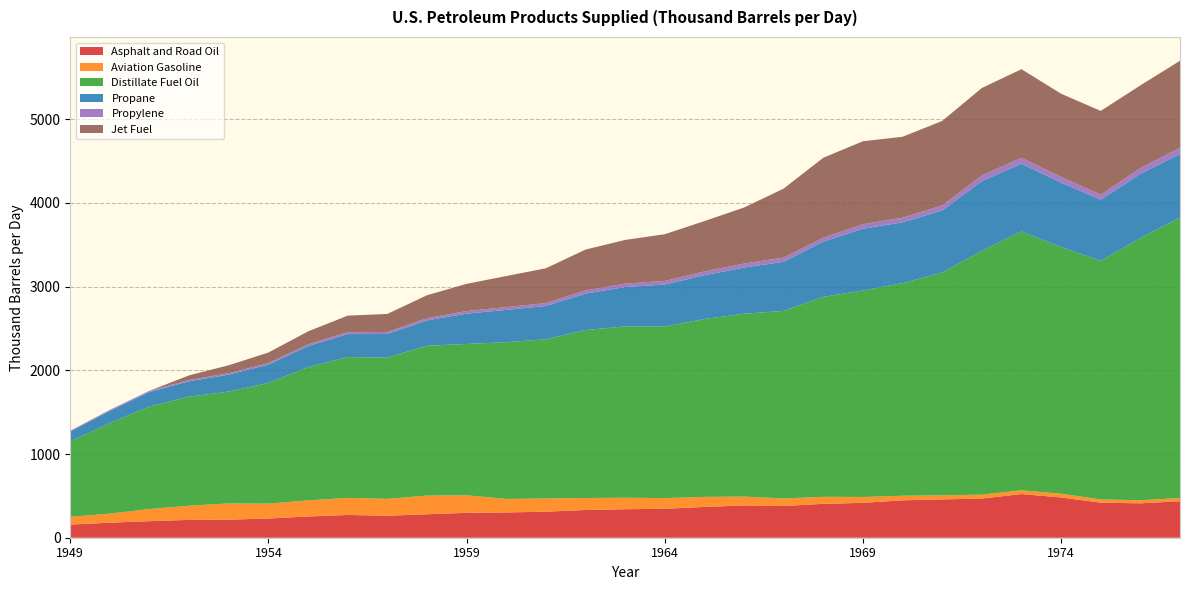

Reading right to left, extract all data points from this chart.

Asphalt and Road Oil: 1977=436.1	1976=411.0	1975=418.7	1974=481.1	1973=521.7	1972=468.1	1971=457.6	1970=446.9	1969=416.6	1968=405.0	1967=378.7	1966=386.3	1965=367.6	1964=346.2	1963=340.5	1962=331.7	1961=311.1	1960=302.1	1959=297.7	1958=280.3	1957=263.3	1956=271.7	1955=253.8	1954=229.6	1953=215.9	1952=213.0	1951=198.0	1950=179.7	1949=156.7
Aviation Gasoline: 1977=38.2	1976=36.5	1975=38.5	1974=44.4	1973=45.3	1972=46.2	1971=49.0	1970=54.5	1969=70.0	1968=83.7	1967=90.1	1966=105.3	1965=120.3	1964=127.2	1963=137.4	1962=142.7	1961=157.6	1960=161.2	1959=209.4	1958=223.2	1957=201.1	1956=203.8	1955=192.2	1954=178.0	1953=193.7	1952=169.4	1951=145.1	1950=108.3	1949=93.1
Distillate Fuel Oil: 1977=3351.6	1976=3133.0	1975=2850.9	1974=2947.7	1973=3092.4	1972=2912.9	1971=2661.1	1970=2540.3	1969=2466.5	1968=2389.5	1967=2241.5	1966=2184.6	1965=2125.5	1964=2050.3	1963=2047.3	1962=2006.6	1961=1902.3	1960=1872.3	1959=1808.2	1958=1790.2	1957=1687.9	1956=1682.7	1955=1592.1	1954=1442.0	1953=1337.2	1952=1303.2	1951=1225.4	1950=1081.9	1949=902.1
Propane: 1977=759.6	1976=766.7	1975=730.4	1974=769.3	1973=809.9	1972=832.7	1971=742.4	1970=726.8	1969=738.9	1968=659.4	1967=586.6	1966=551.6	1965=523.0	1964=501.1	1963=470.3	1962=435.0	1961=398.3	1960=386.0	1959=361.9	1958=302.6	1957=281.7	1956=274.3	1955=251.3	1954=218.8	1953=202.1	1952=183.9	1951=172.4	1950=145.6	1949=116.2
Propylene: 1977=73.6	1976=70.1	1975=59.9	1974=68.9	1973=69.4	1972=68.4	1971=58.9	1970=55.0	1969=54.0	1968=47.8	1967=50.5	1966=47.5	1965=45.1	1964=43.2	1963=40.5	1962=37.5	1961=34.3	1960=33.3	1959=31.2	1958=26.1	1957=24.3	1956=23.6	1955=21.6	1954=18.8	1953=17.4	1952=15.8	1951=14.9	1950=12.5	1949=10.0
Jet Fuel: 1977=1039.1	1976=987.3	1975=1000.8	1974=993.4	1973=1059.3	1972=1045.1	1971=1010.2	1970=967.1	1969=991.0	1968=954.6	1967=824.0	1966=669.6	1965=601.7	1964=558.1	1963=521.8	1962=489.1	1961=415.4	1960=371.5	1959=325.1	1958=274.6	1957=215.5	1956=197.1	1955=154.2	1954=125.6	1953=94.5	1952=55.0	1951=0.0	1950=0.0	1949=0.0